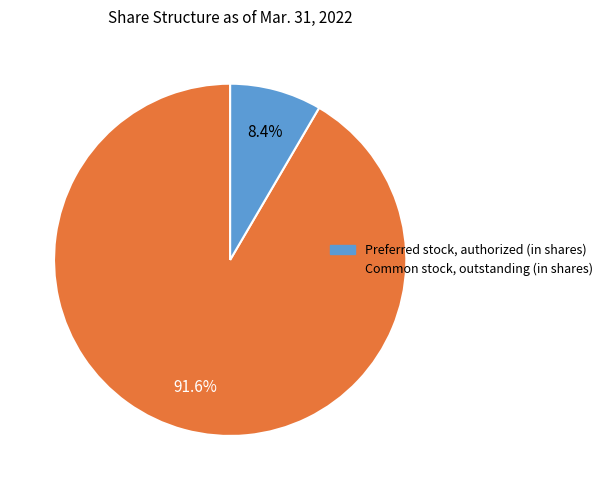

Is there any slice that represents more than half of the pie?

Yes